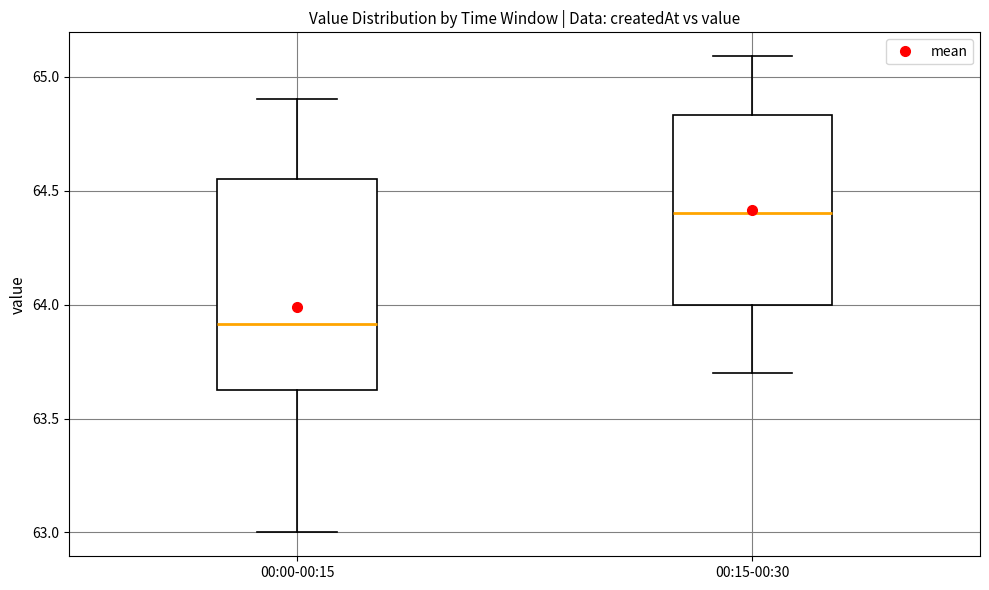

Which box is the tallest, from its lower edge to its upper edge?

00:00-00:15